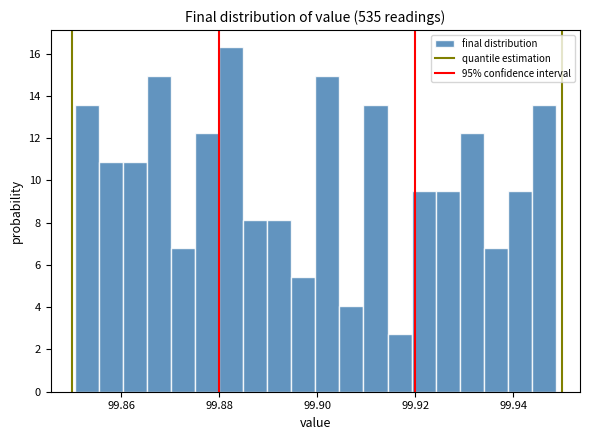

Around what value on the x-axis is the tallest bar? Give the approximate position of its centre, as read against the axis.

99.882